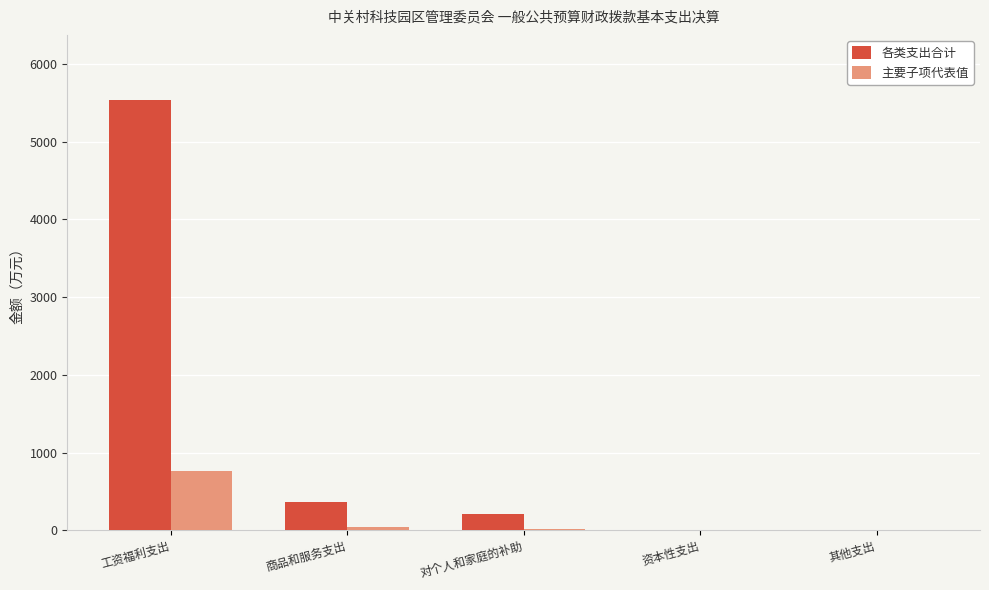

Are the bars grouped side by side (vs. stacked)?

Yes